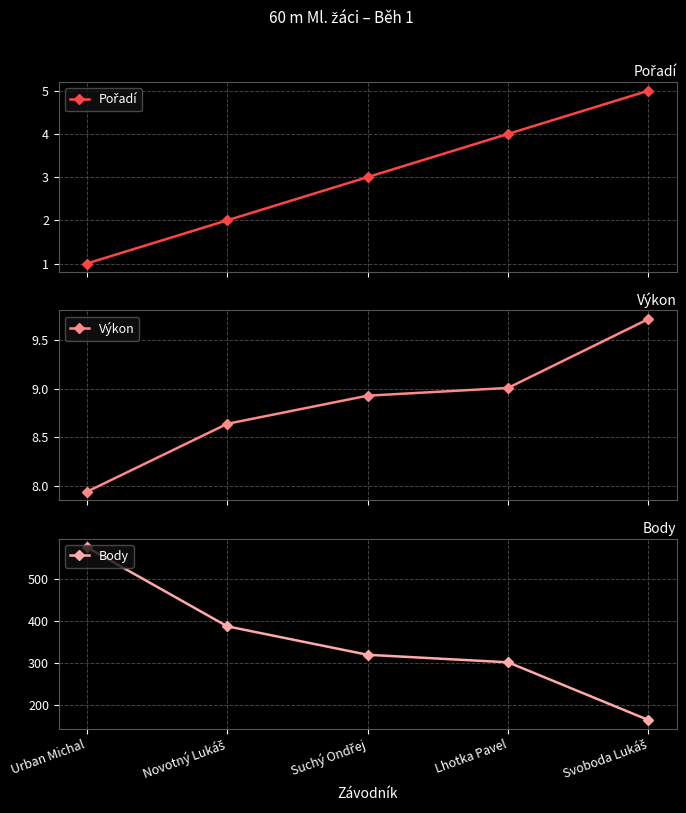

What is the difference between the Výkon values at Novotný Lukáš and Urban Michal?

0.7